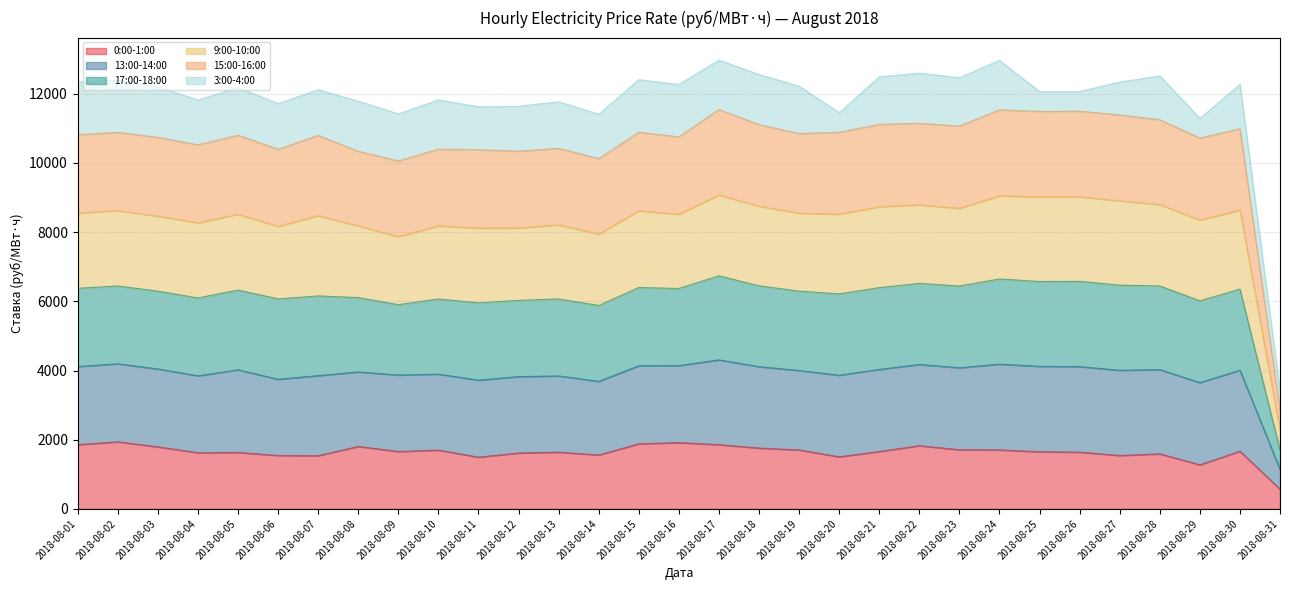

Is it true that 0:00-1:00 equals 2490.7 at 2018-08-15?

False